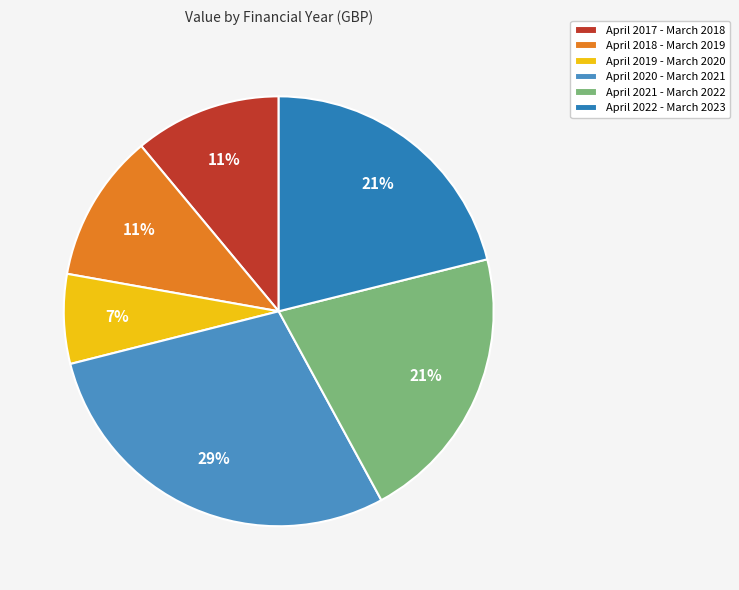

What percentage do April 2020 - March 2021 and April 2021 - March 2022 together represent?

49.9%